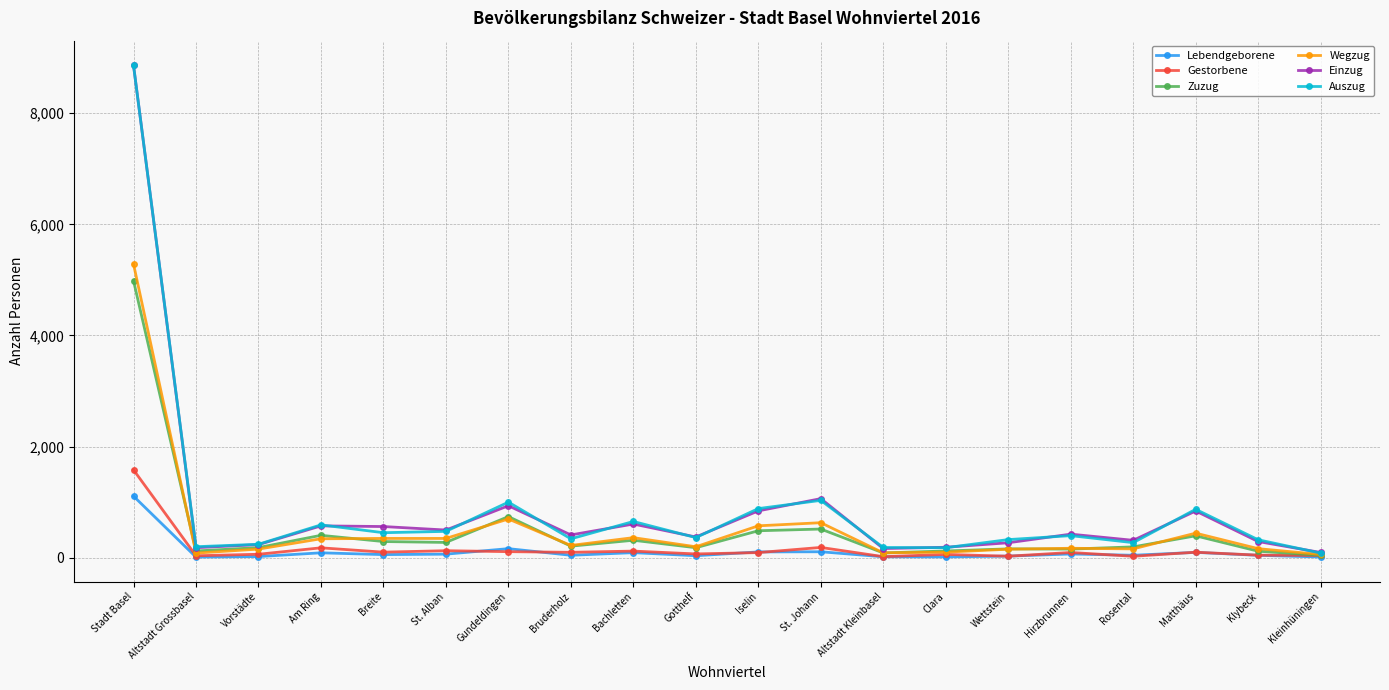

What is the label of the 20th point from the left?

Kleinhüningen